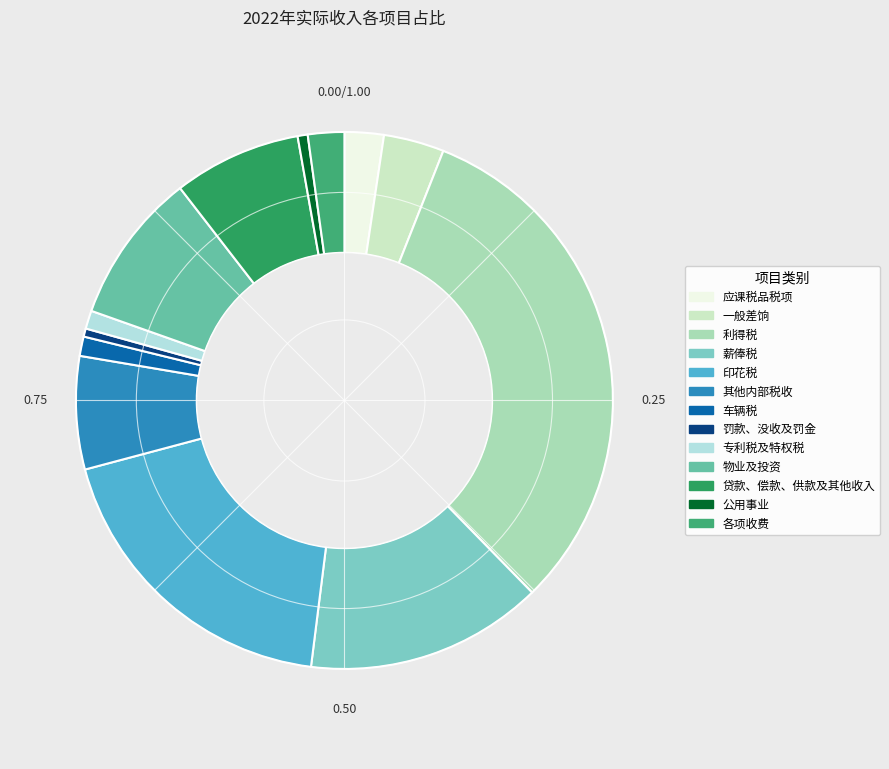

How many slices are in this pie chart?

13